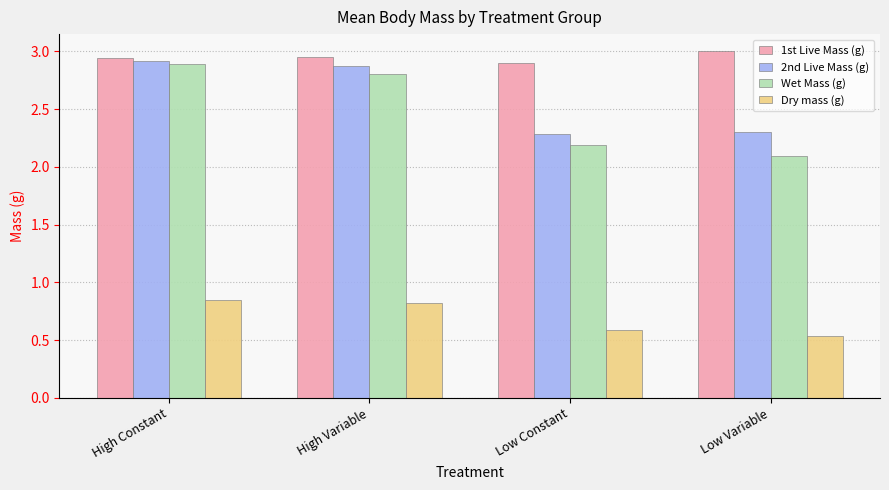

Which category has the lowest value across all series?

Low Variable